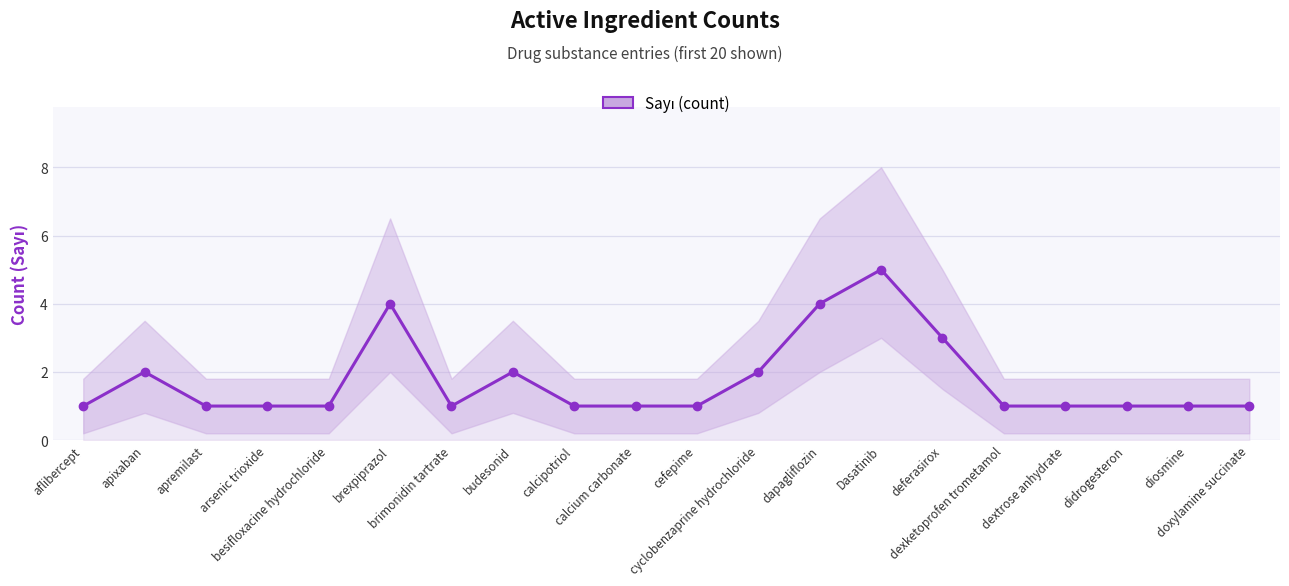

List the labels in order of value, largest first.

Dasatinib, brexpiprazol, dapagliflozin, deferasirox, apixaban, budesonid, cyclobenzaprine hydrochloride, aflibercept, apremilast, arsenic trioxide, besifloxacine hydrochloride, brimonidin tartrate, calcipotriol, calcium carbonate, cefepime, dexketoprofen trometamol, dextrose anhydrate, didrogesteron, diosmine, doxylamine succinate